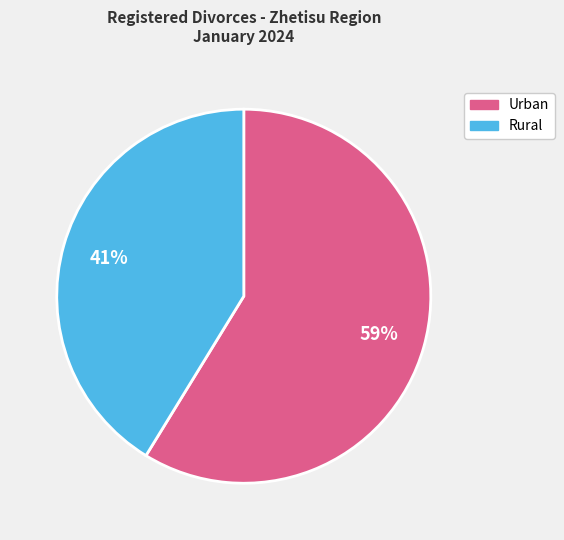

To the nearest percent, what is the average slice percentage?

50%